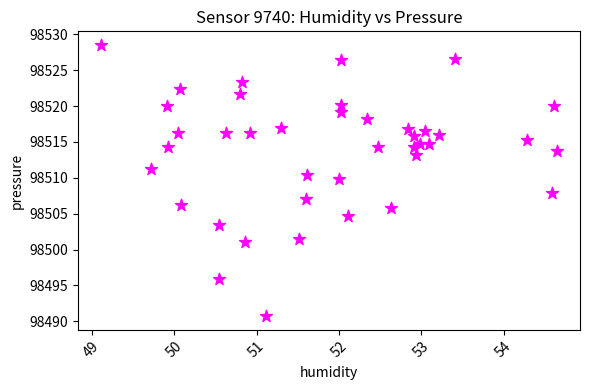

What is the range of X values (max minus min)?

5.5